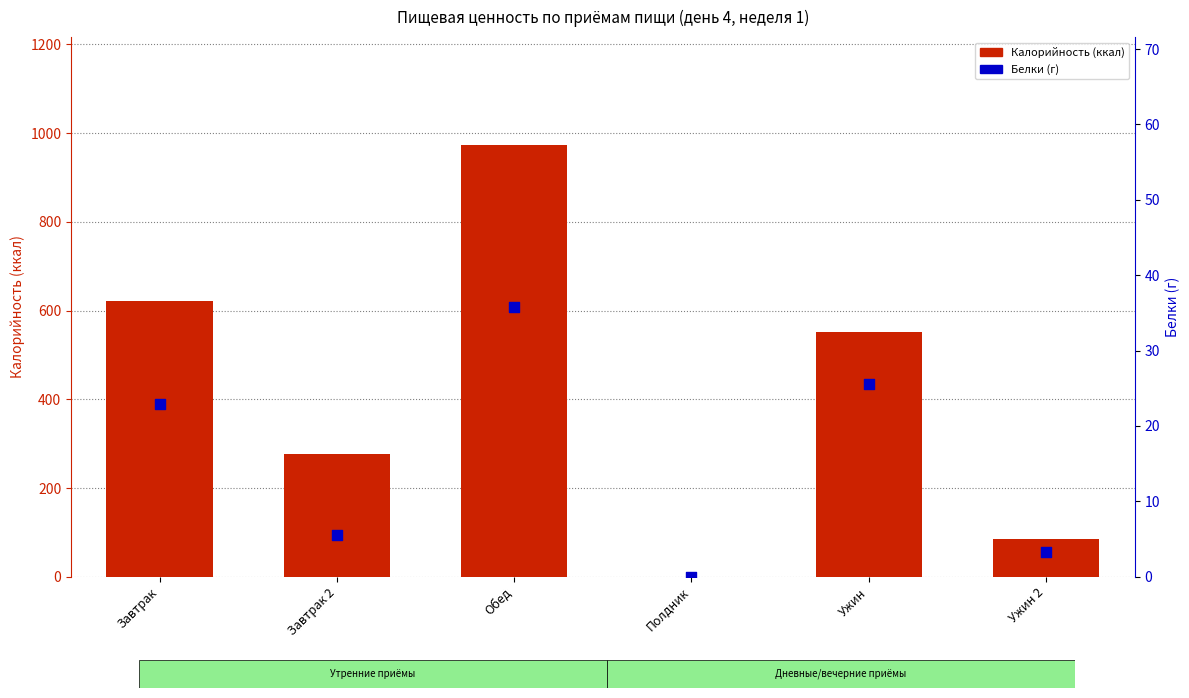

Which series has the largest Y range (max minus min)?

Калорийность (ккал)